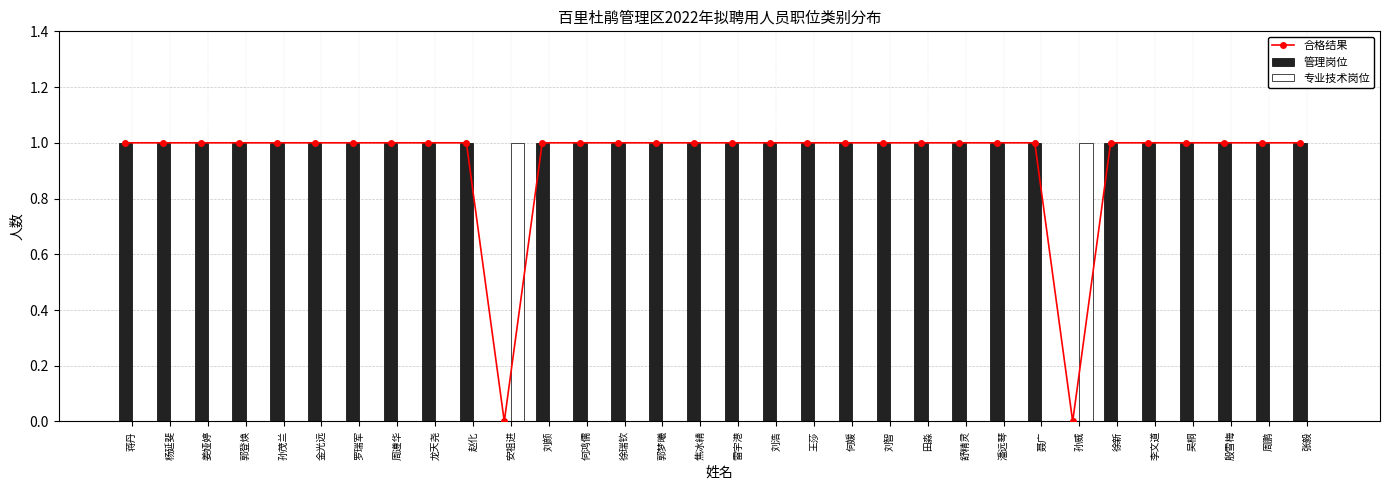

At which label is 合格结果 closest to 0?

安祖进